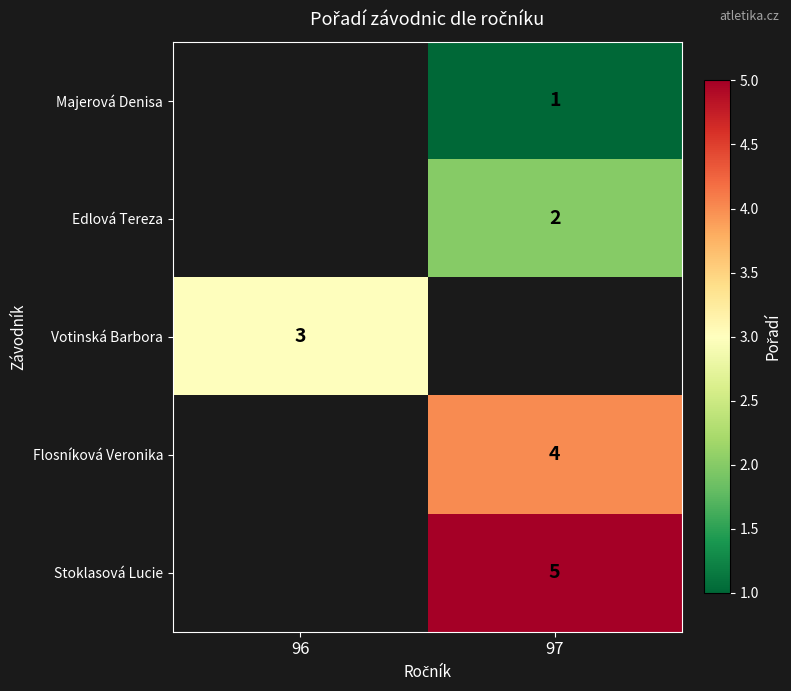

The Majerová Denisa series shows 1 at 97. True or false?

True